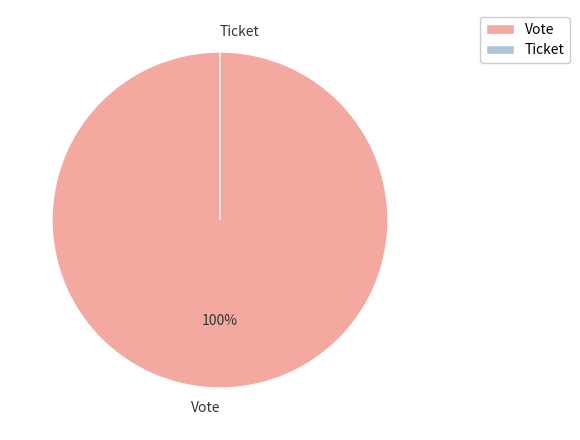

How many slices are in this pie chart?

2